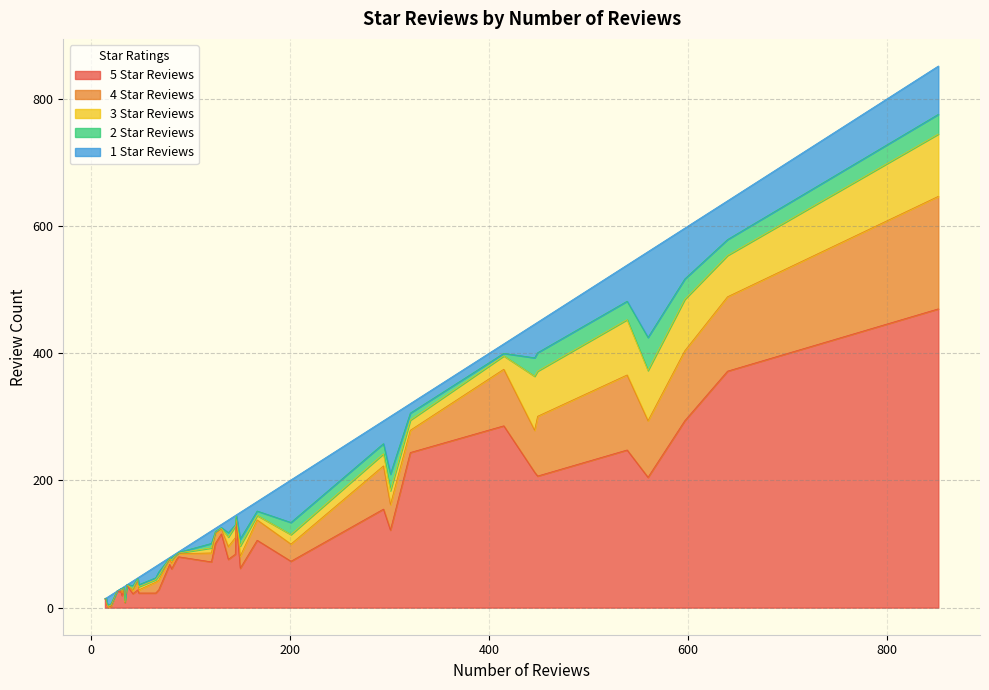

At which label is 5_star_reviews closest to 235?

321